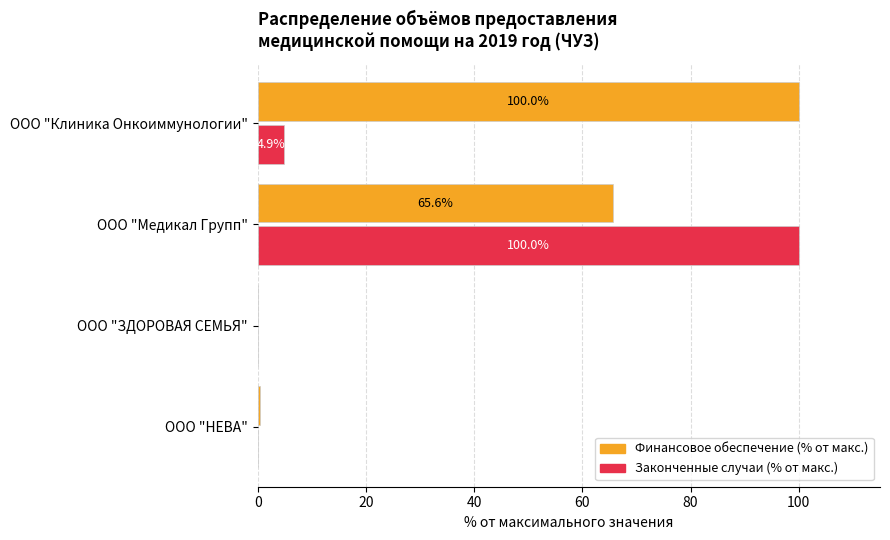

What are all the series names shown in the legend?

Финансовое обеспечение (% от макс.), Законченные случаи (% от макс.)